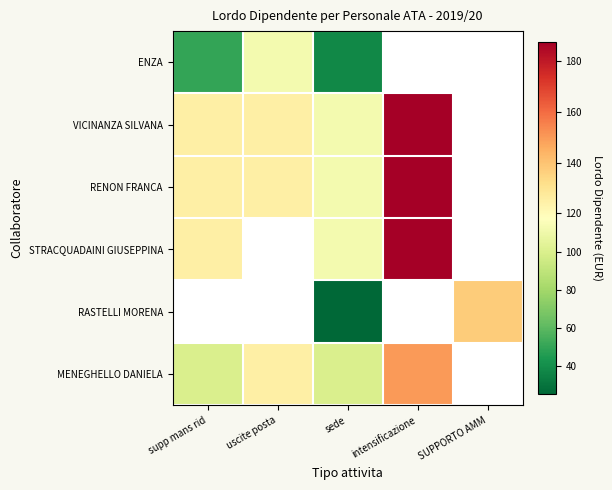

What is the minimum value for ENZA?

37.5